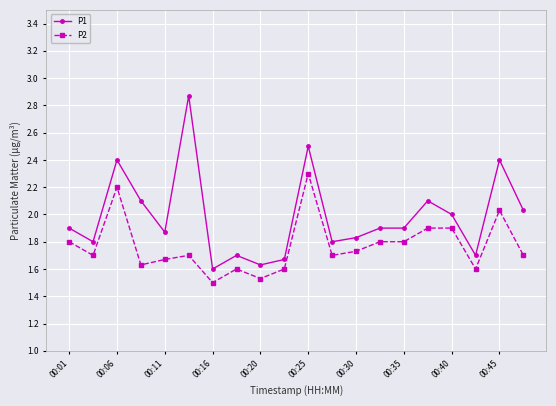

How many lines are shown in the chart?

2